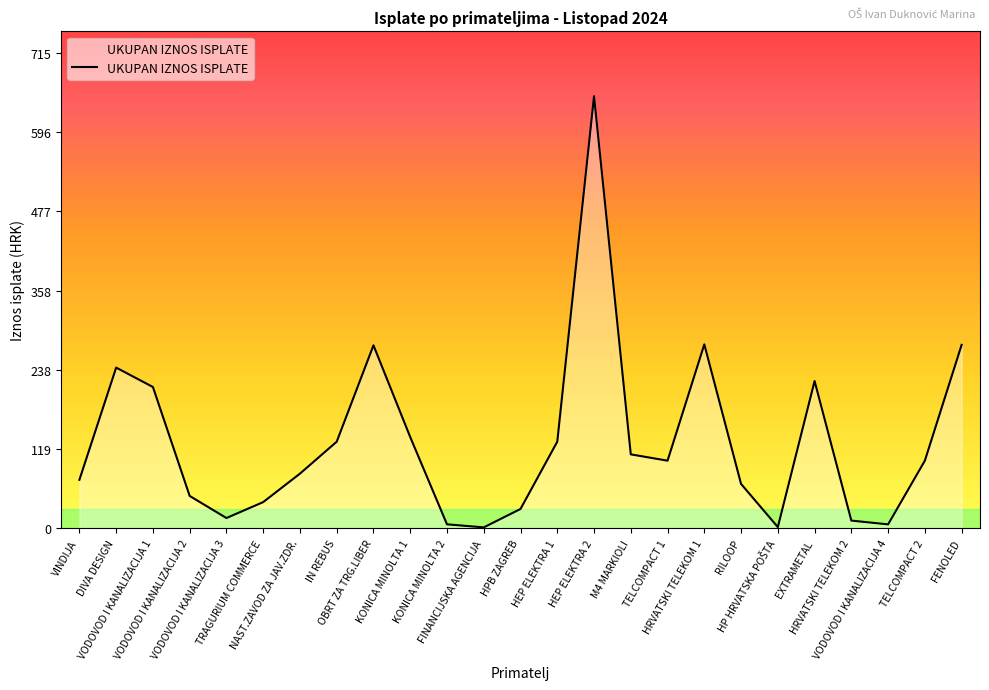

What is the ratio of the value at OBRT ZA TRG.LIBER to the value at VODOVOD I KANALIZACIJA 1?

1.3